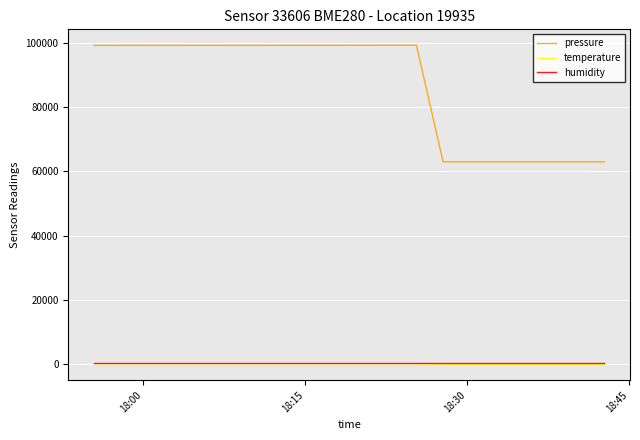

Which series has the largest total across all categories?

pressure